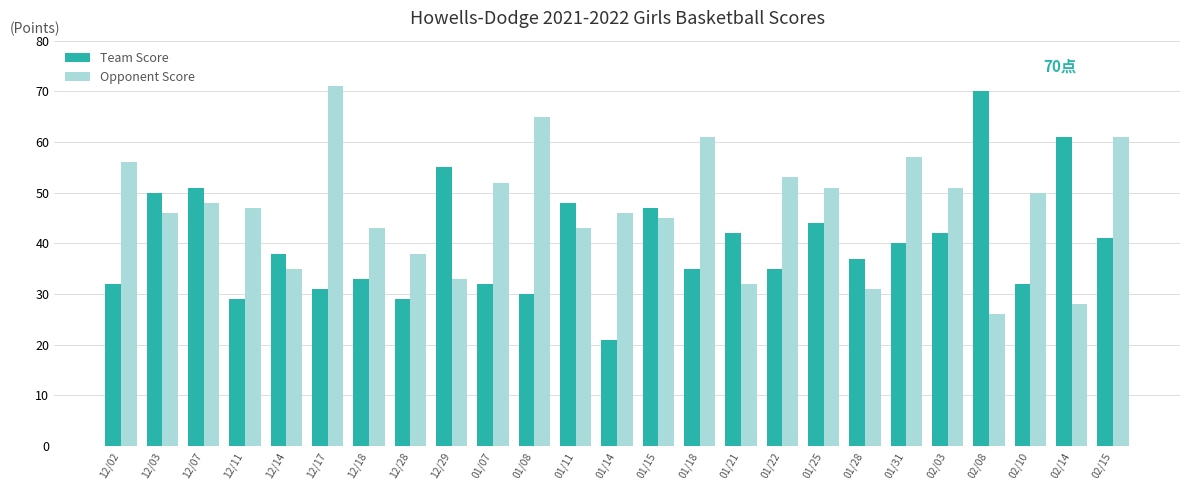

Reading left to right, list all the values displayed in this chart.

Team Score: 32	50	51	29	38	31	33	29	55	32	30	48	21	47	35	42	35	44	37	40	42	70	32	61	41
Opponent Score: 56	46	48	47	35	71	43	38	33	52	65	43	46	45	61	32	53	51	31	57	51	26	50	28	61